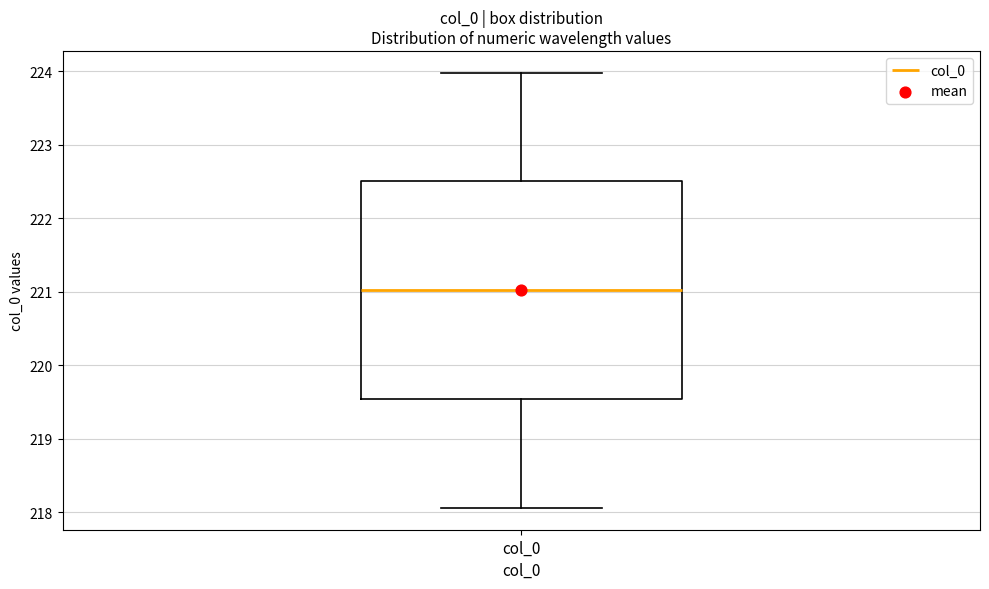

Where is the upper edge of the box for col_0 on the y-axis? The values are not printed on the chart, so give them approximately, as read against the axis.

222.5